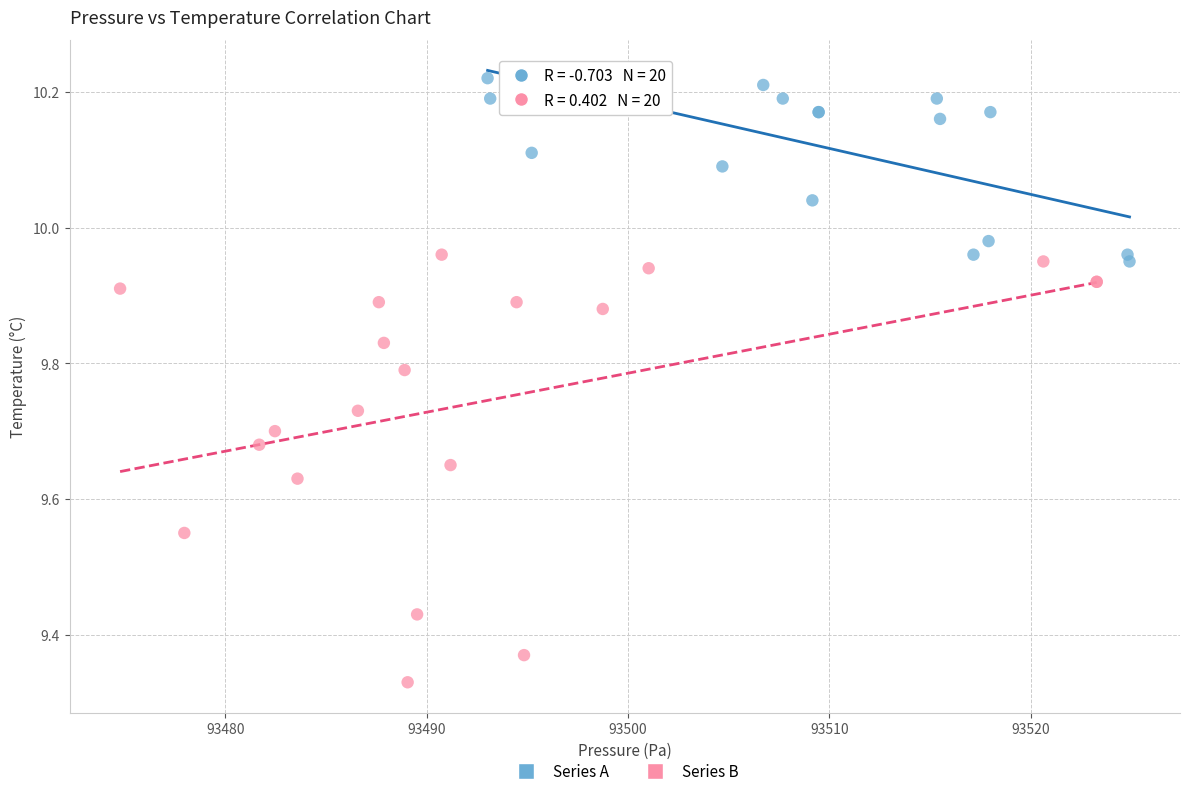

Which series contains the highest Y value?

Series A